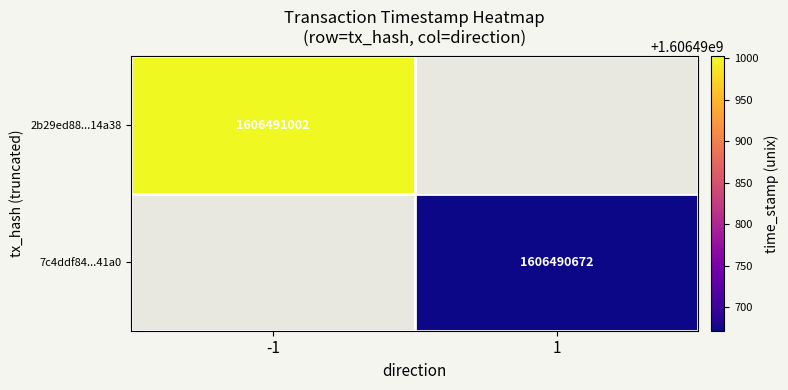

Reading left to right, what are all the values shown in this chart?

2b29ed88cc77d0d6c2ec503fbdfef0fd6714a38: direction=-1	time_stamp=1606491002
7c4ddf8436032625e926e318678ebeab23b41a0: direction=1	time_stamp=1606490672